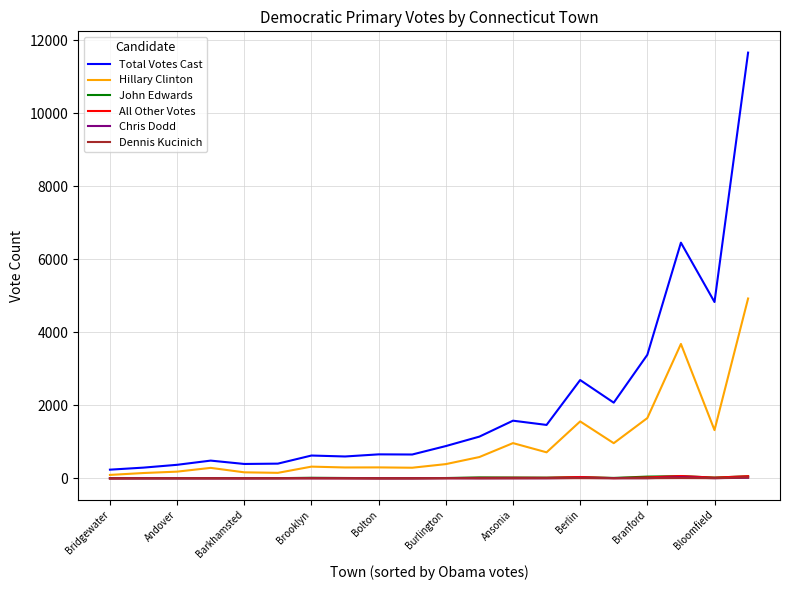

What is the difference between the maximum and minimum values in the Chris Dodd series?

29